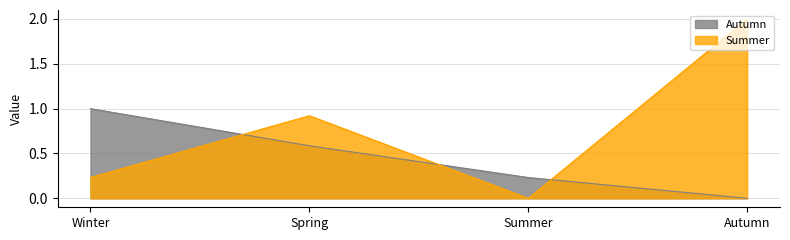

What are all the series names shown in the legend?

Autumn, Summer